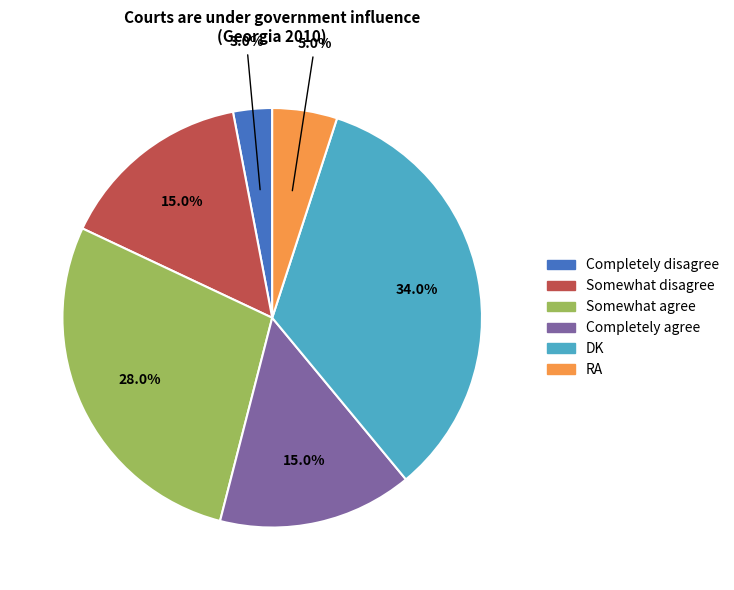

Does RA account for over 50% of the chart?

No